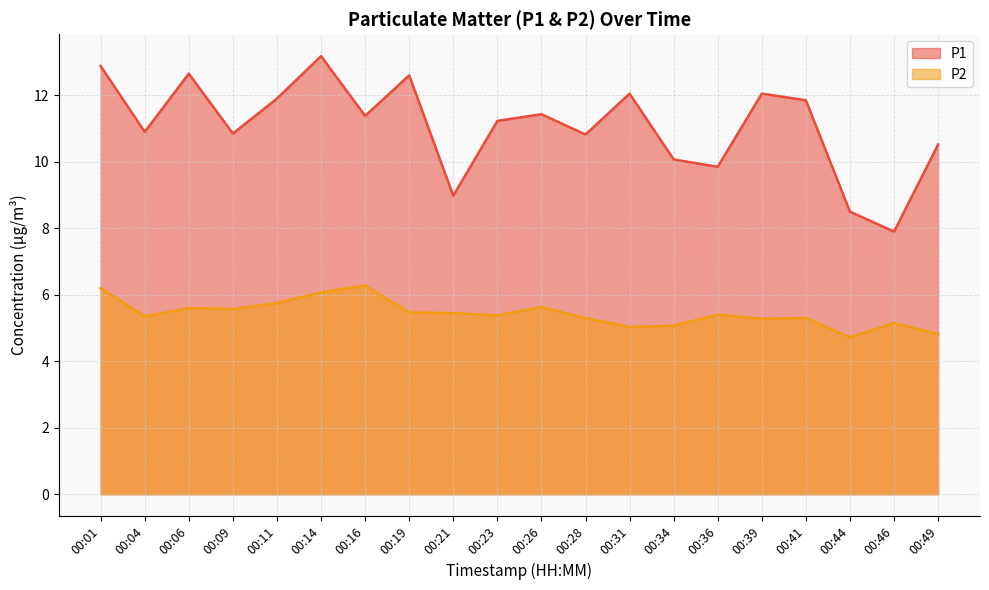

Which series has the largest range (max minus min)?

P1